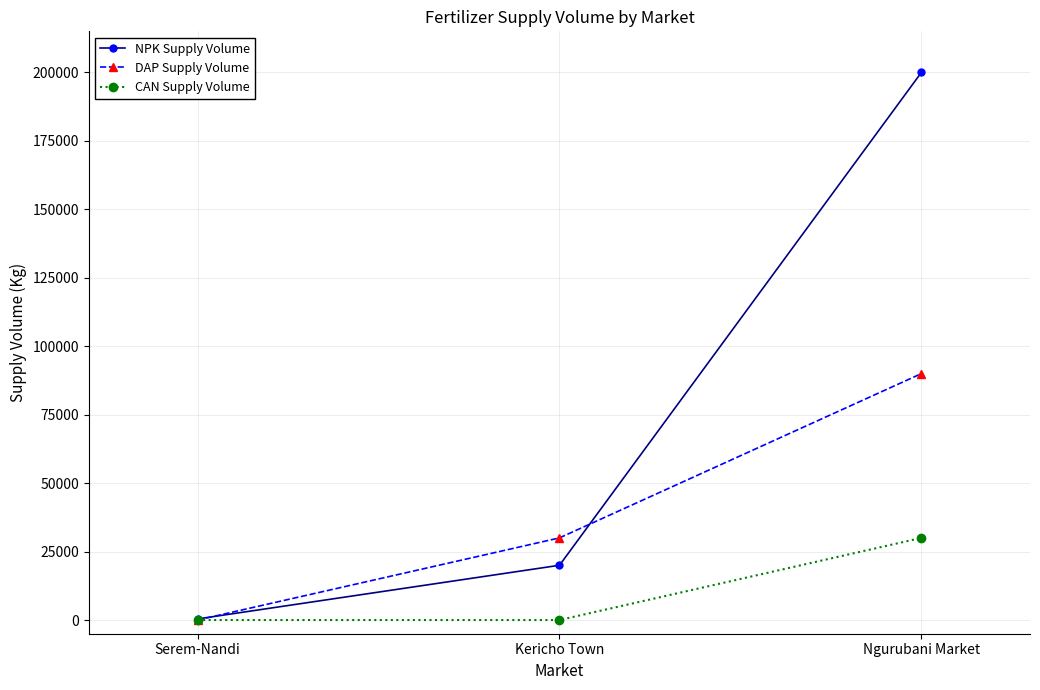

At which label does DAP Supply Volume reach its peak?

Ngurubani Market